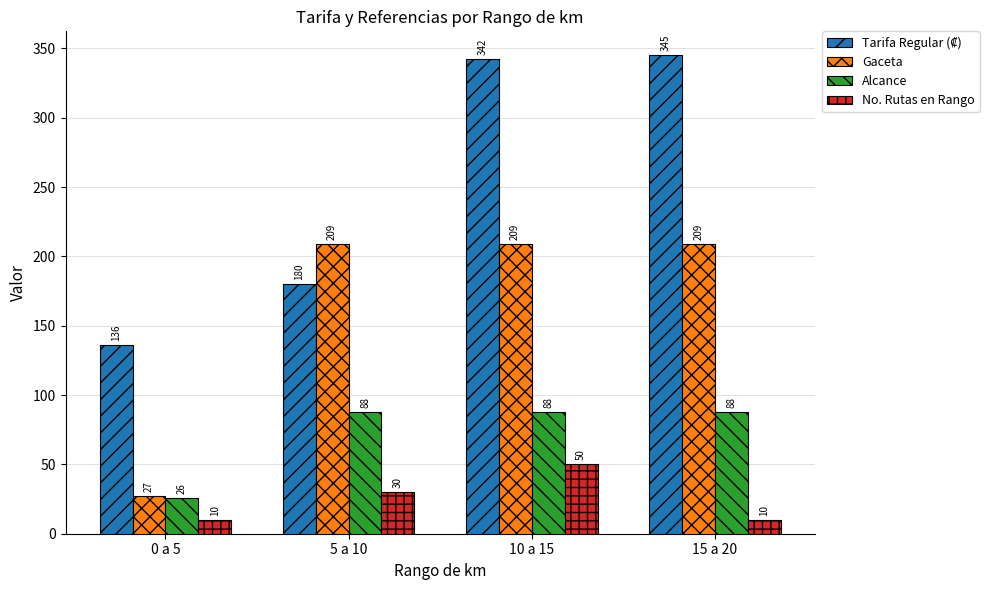

At which category is the sum across all series the highest?

10 a 15